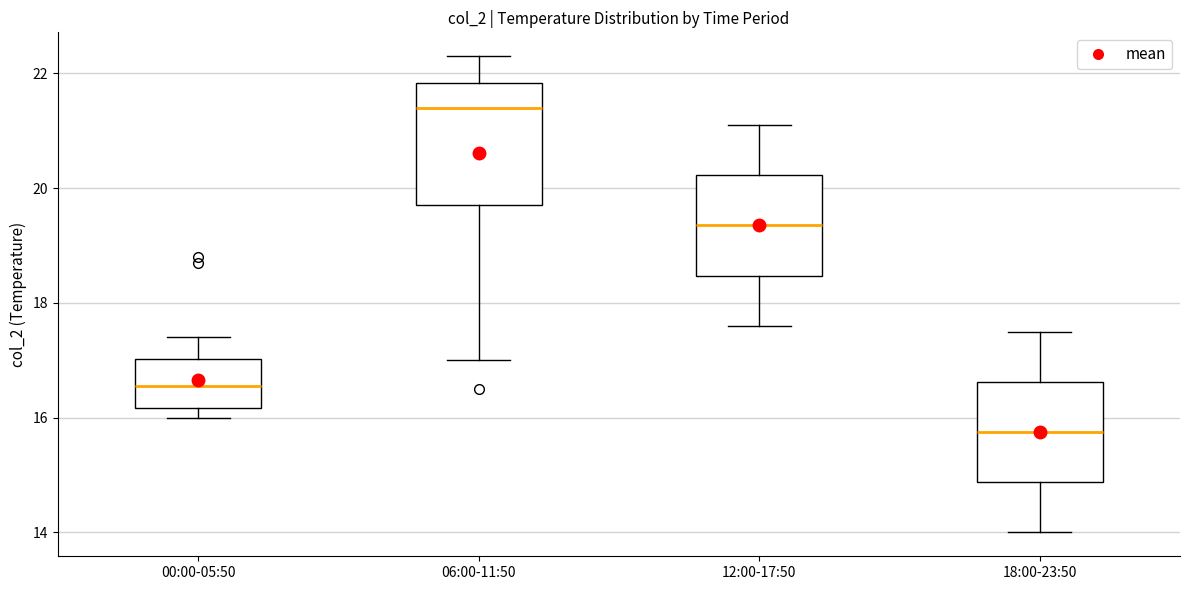

Reading left to right, read every box against the y-axis: the position of its median line, the range the box covers, and the ends of its whiskers. The values are not printed on the chart, so give them approximately, as read against the axis.

00:00-05:50: median 16.6, box 16.2 to 17.0, whiskers 16.0 to 17.4
06:00-11:50: median 21.4, box 19.8 to 21.8, whiskers 17.0 to 22.4
12:00-17:50: median 19.4, box 18.4 to 20.2, whiskers 17.6 to 21.2
18:00-23:50: median 15.8, box 14.8 to 16.6, whiskers 14.0 to 17.6